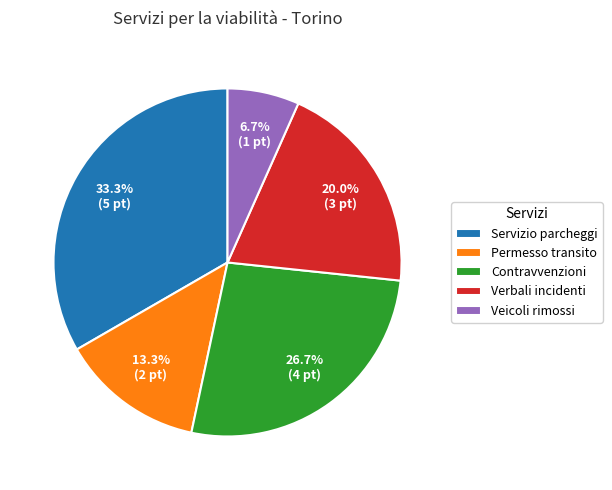

Does Veicoli rimossi represent more than half of the total?

No